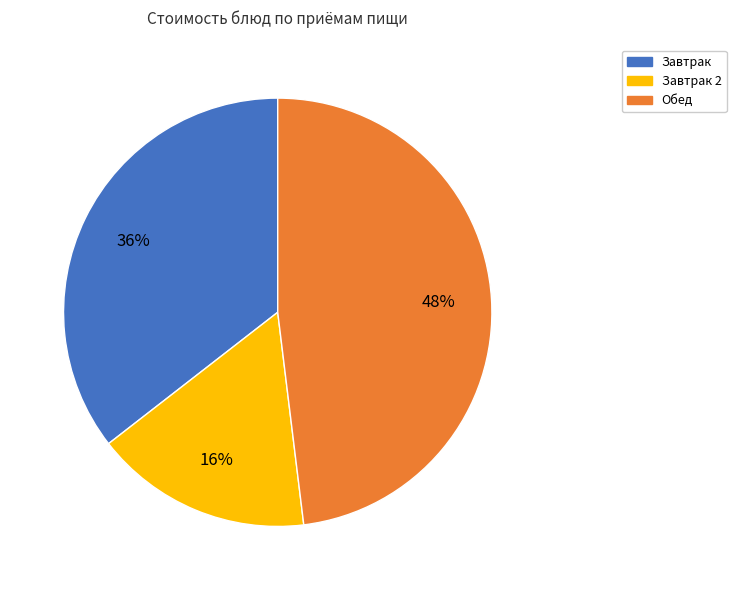

Is there a majority slice in this chart?

No